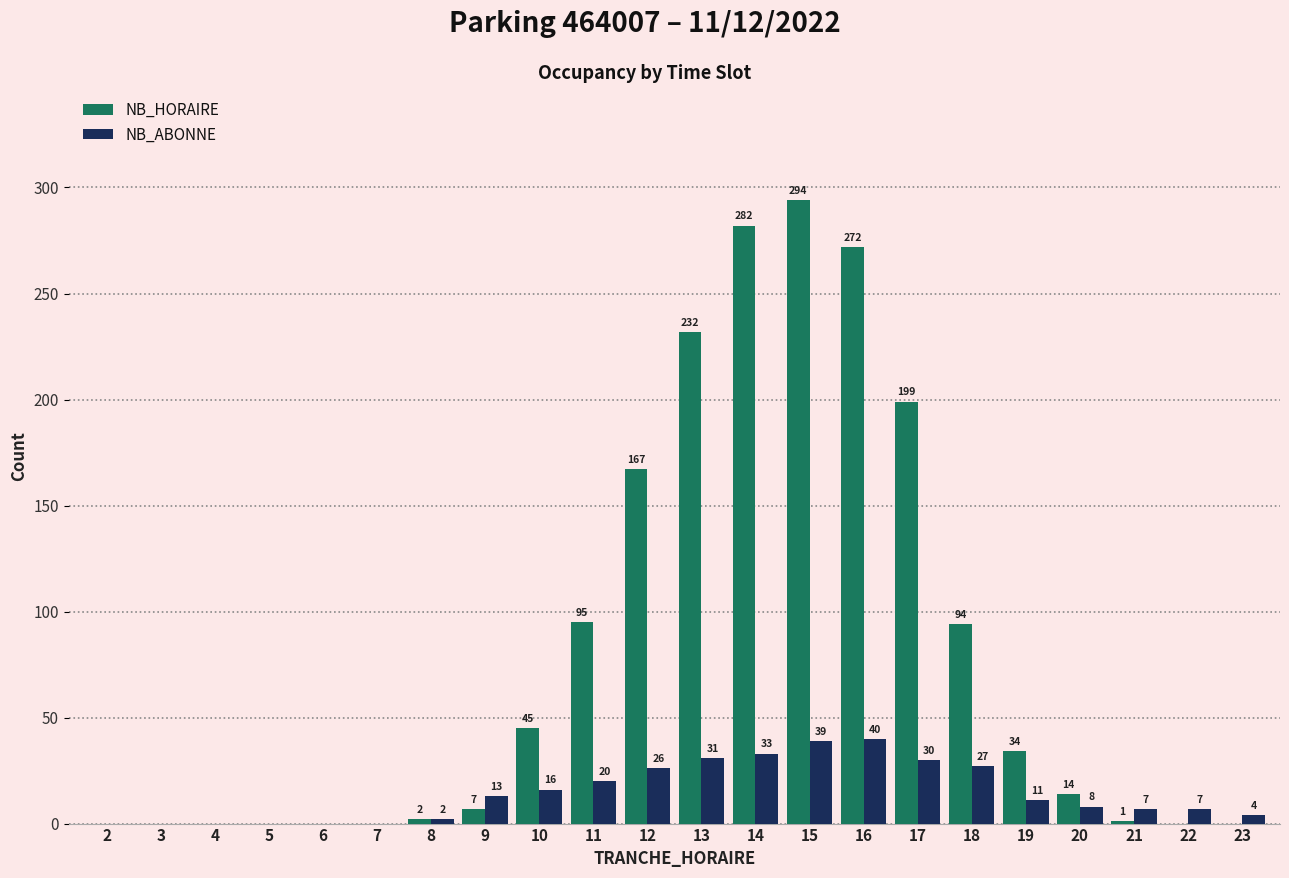

Which series has the largest total across all categories?

NB_HORAIRE